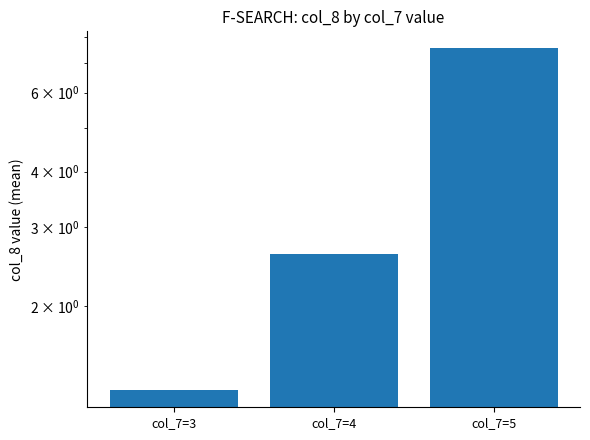

Approximately how many times larger is the value at col_7=4 compared to col_7=5?

0.3